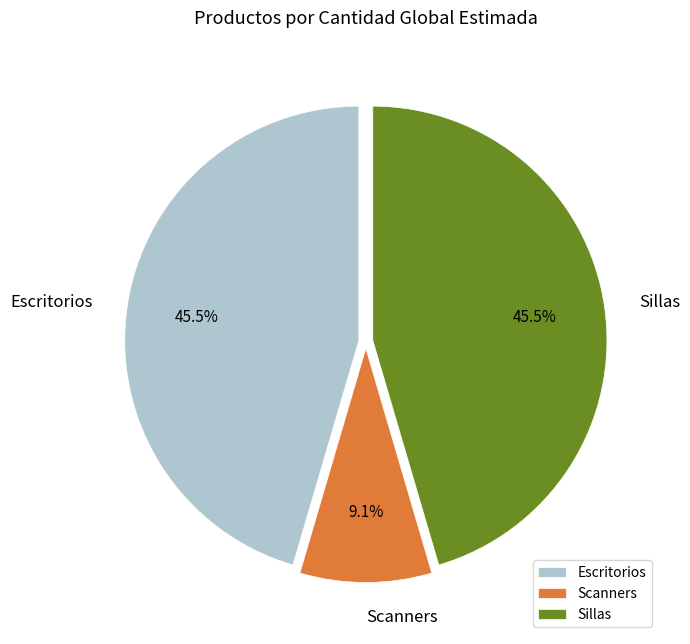

What portion of the pie excludes Scanners?

90.9%